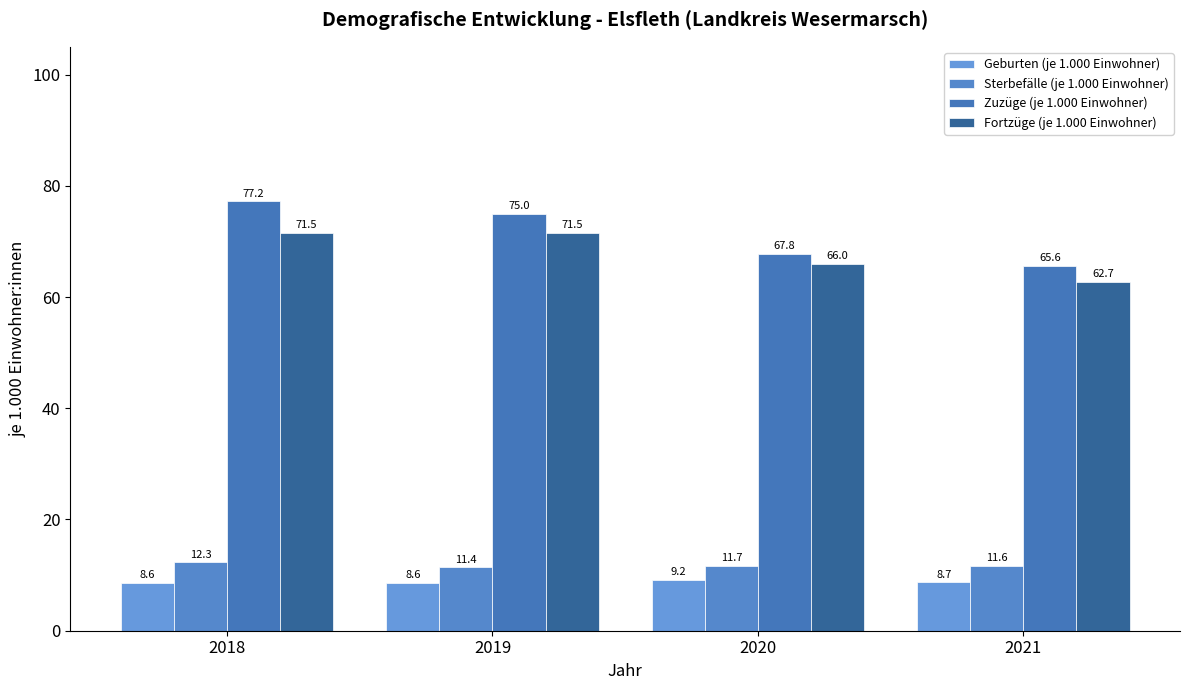

At which category is the sum across all series the highest?

2018